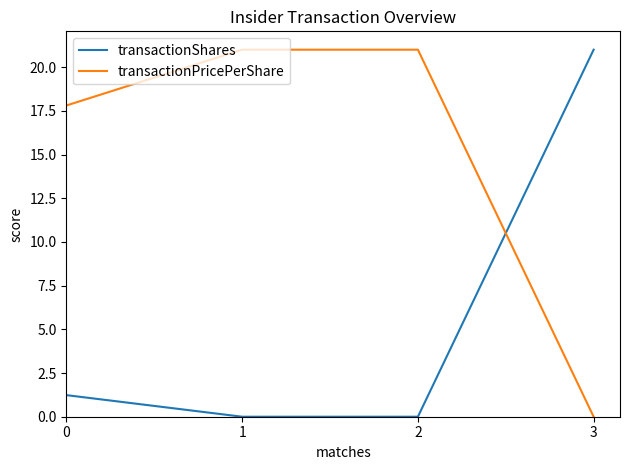

True or false: transactionShares has a value of 1.2 at 0.

True